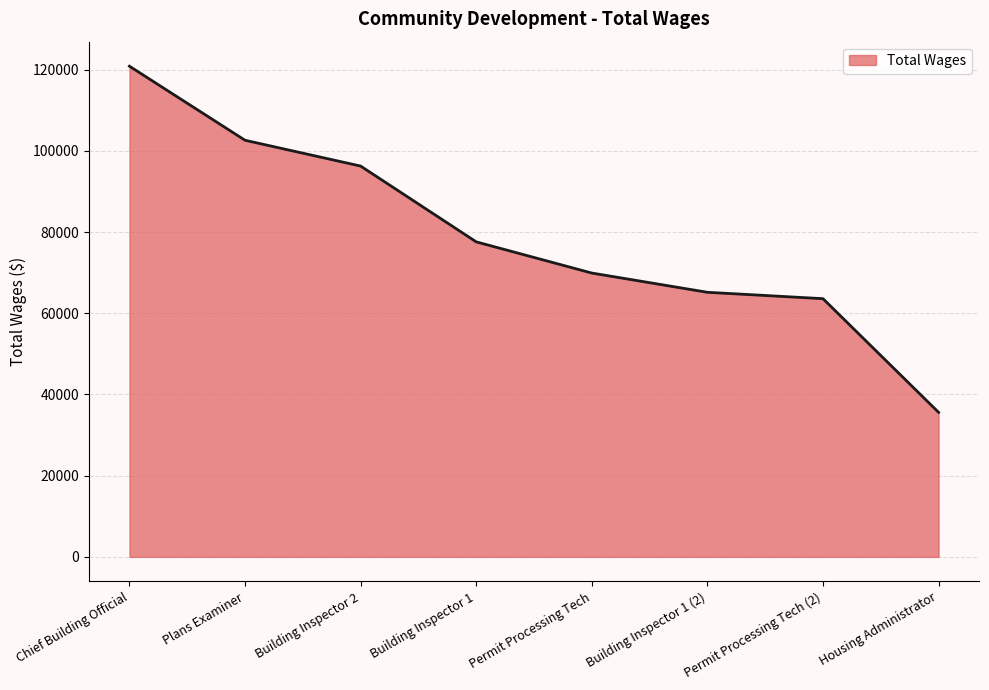

What is the greatest value displayed?

120835